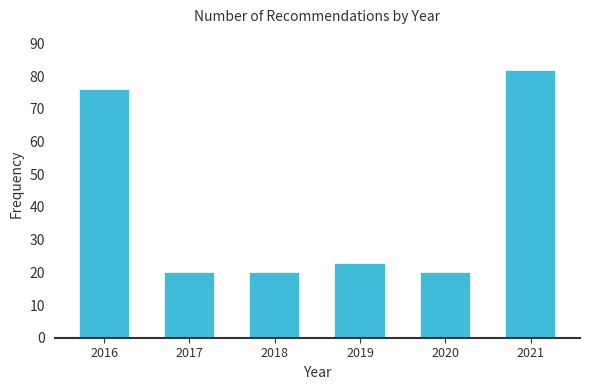

Reading left to right, extract all data points from this chart.

76	20	20	23	20	82